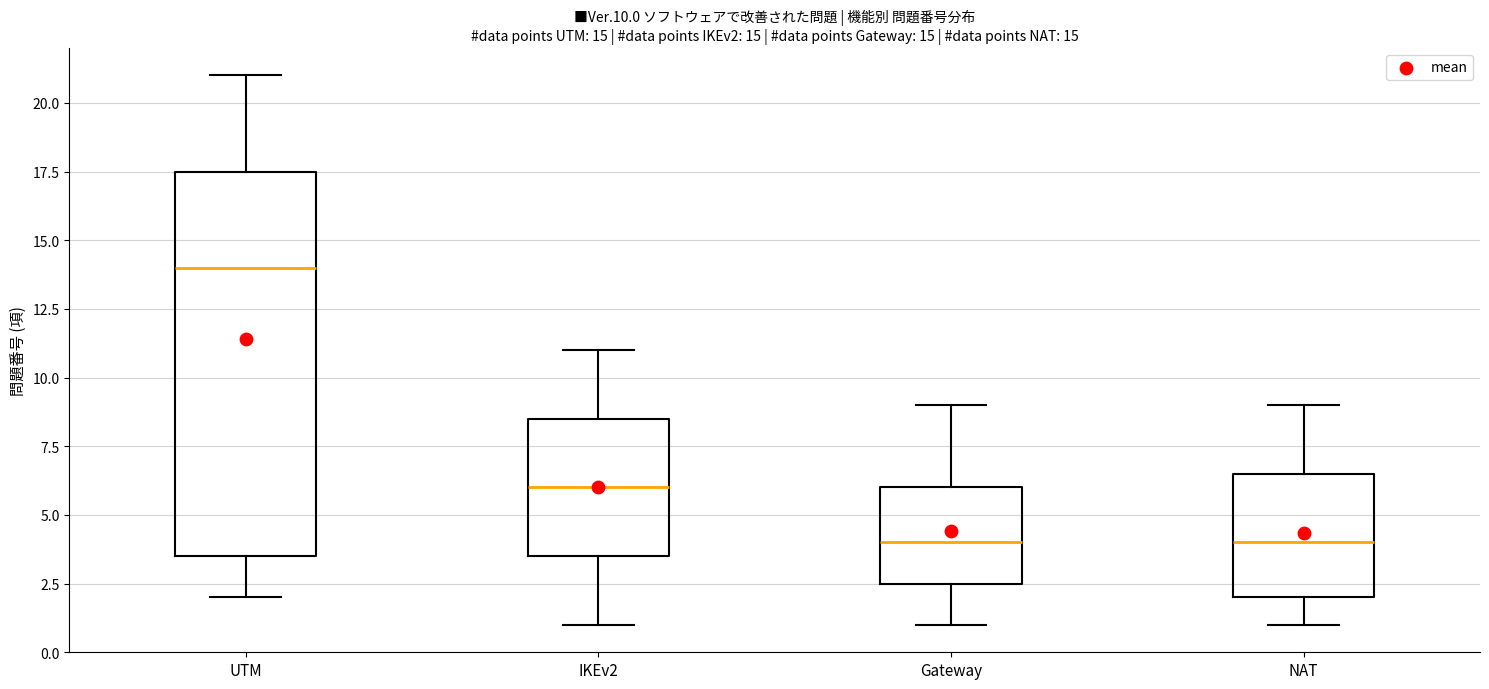

Which box has the highest median line?

UTM